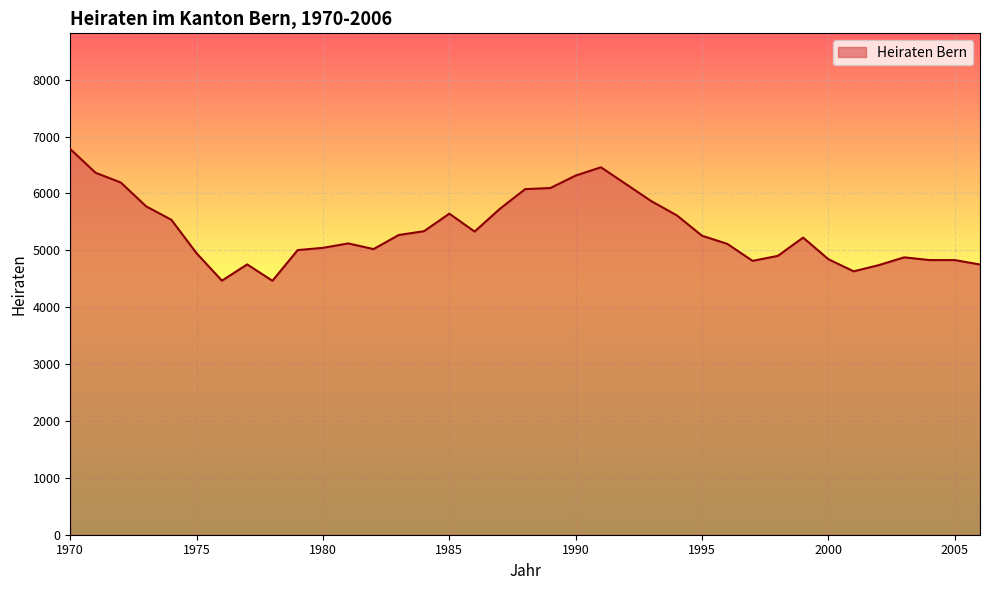

What is the greatest value displayed?

6780